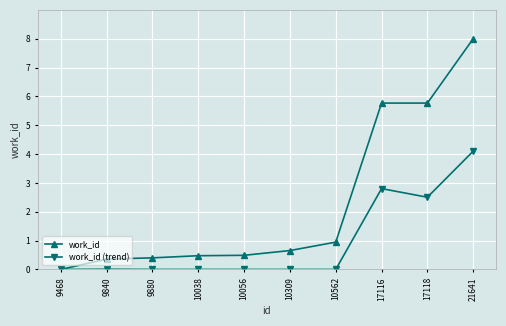

What is the difference between the work_id values at 9840 and 10309?

0.3